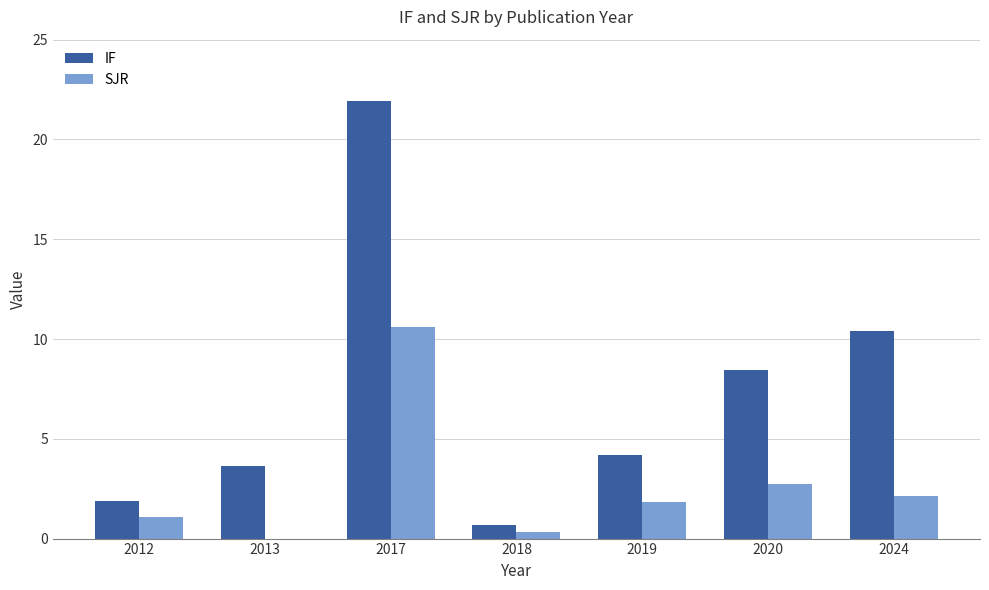

At which category does the chart reach its peak across all series?

2017